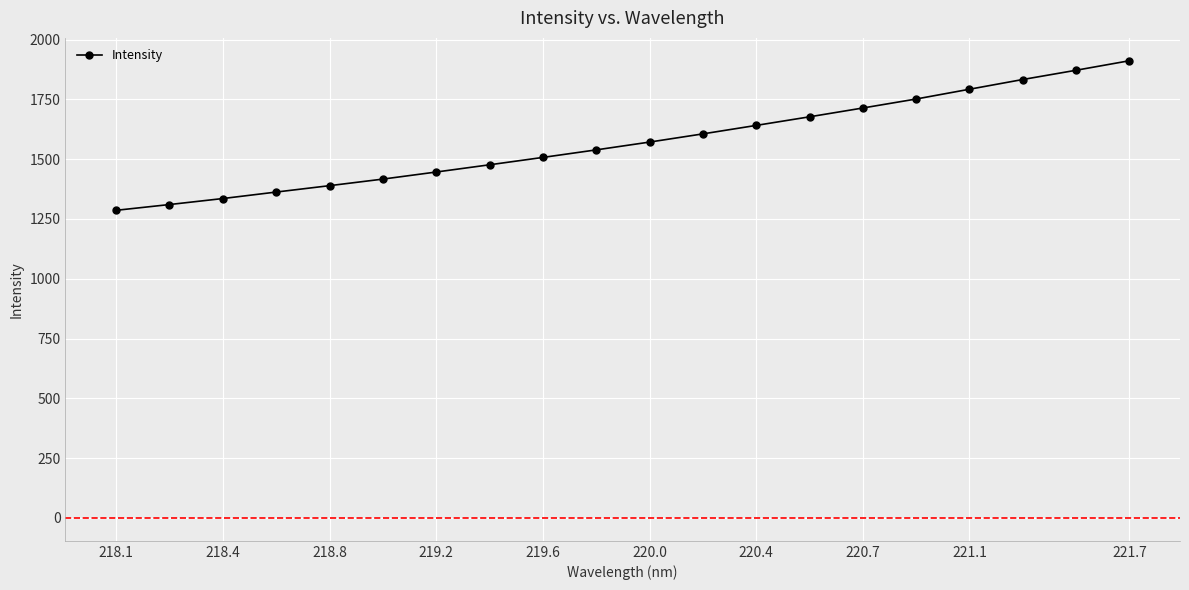

True or false: the data has more than 1 interior local peaks.

False